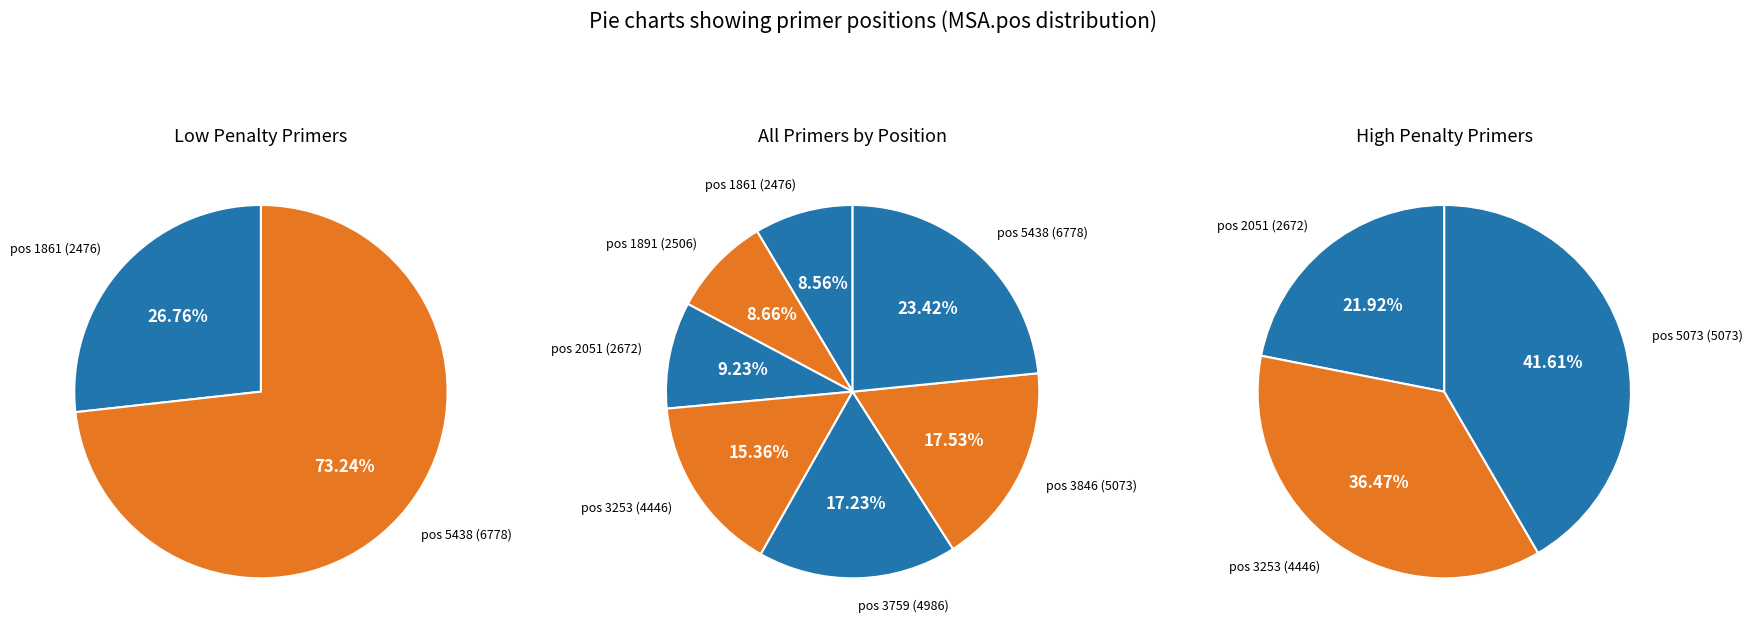

What percentage is the 1891 slice, to the nearest percent?

9%